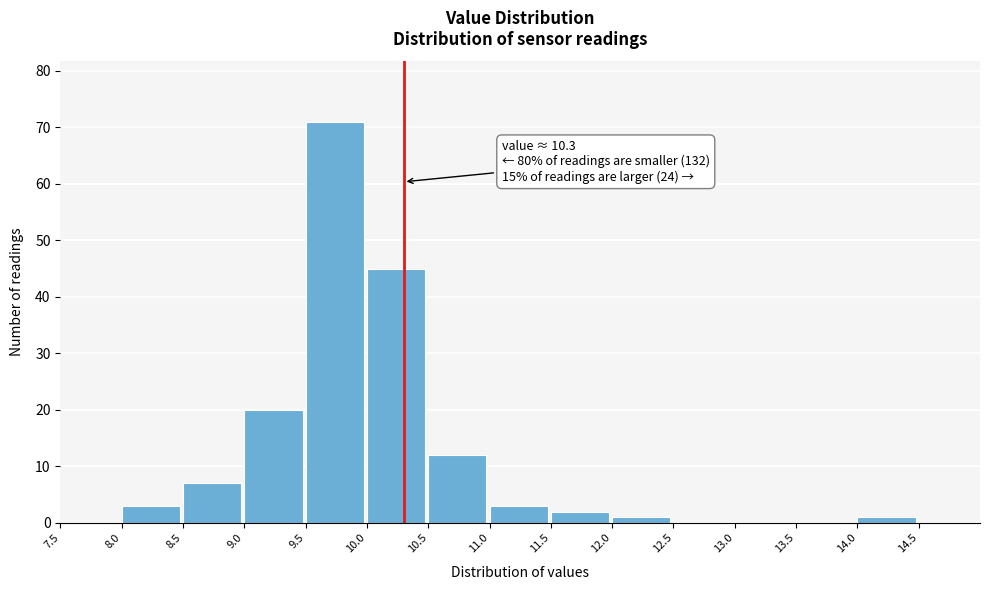

Over which range of the x-axis is the bar tallest?

9.5 to 10.0